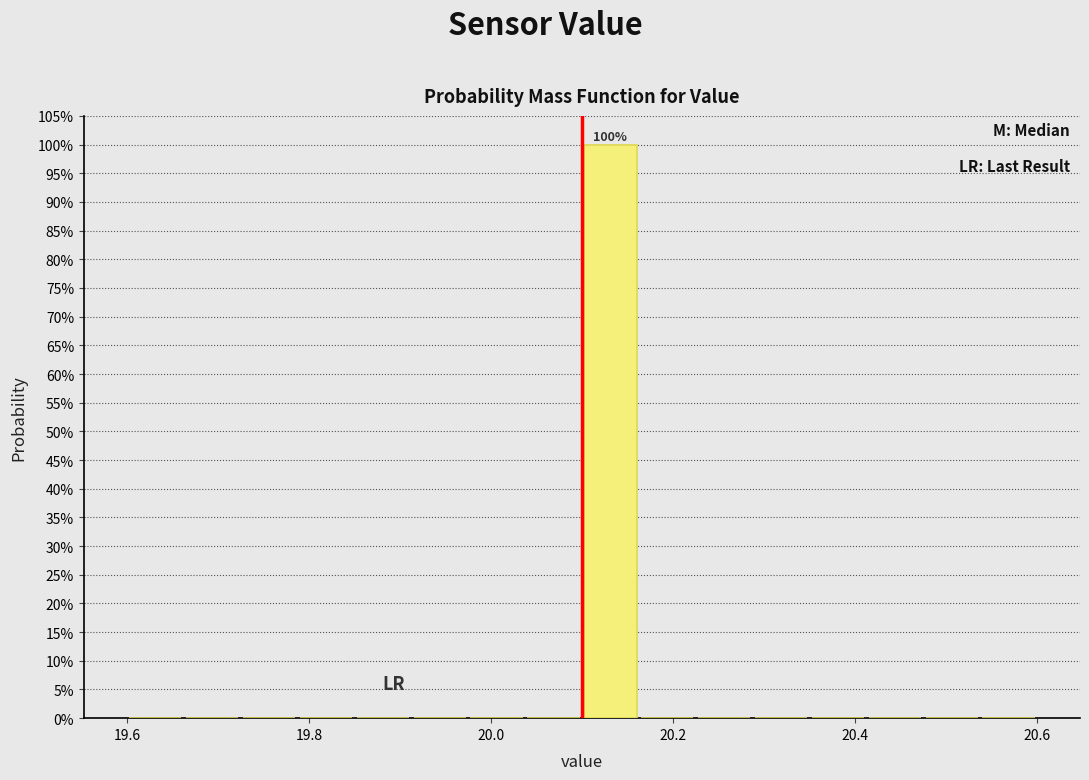

Around what value on the x-axis is the tallest bar? Give the approximate position of its centre, as read against the axis.

20.14